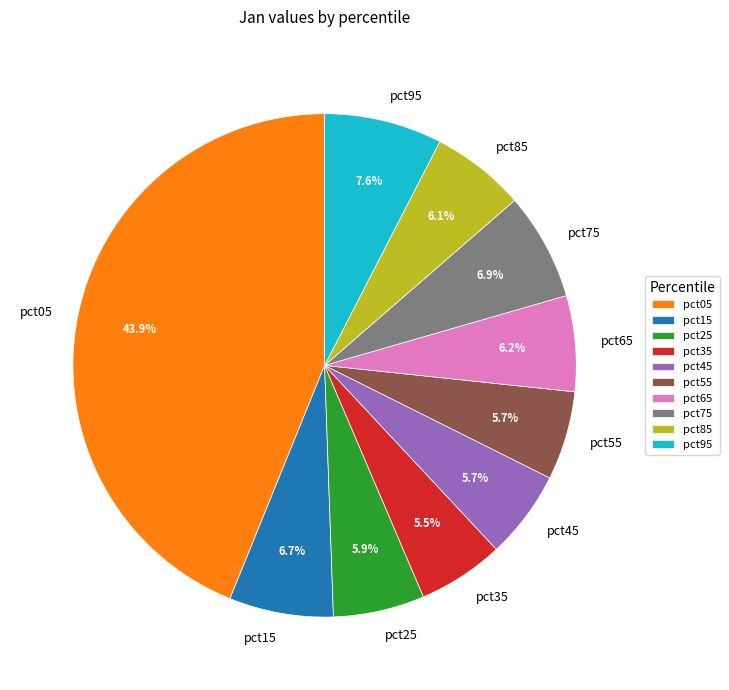

What is the largest slice in the pie chart?

pct05